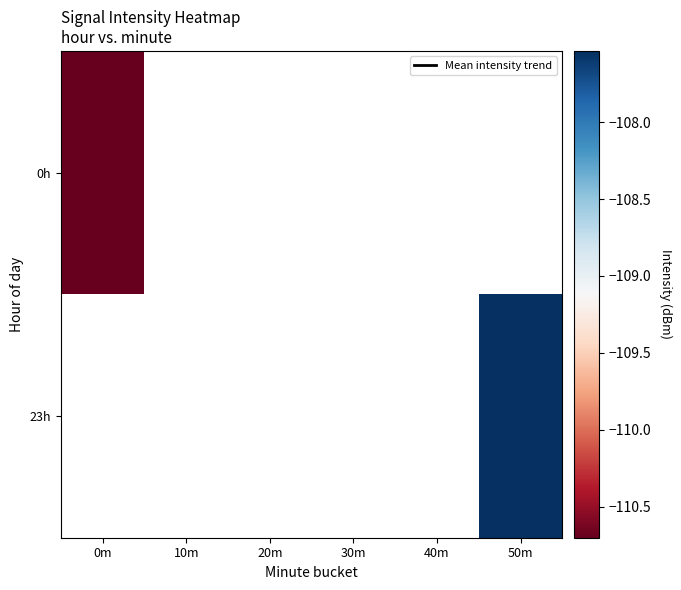

List the labels in order of 0h value, smallest first.

0m, 10m, 20m, 30m, 40m, 50m